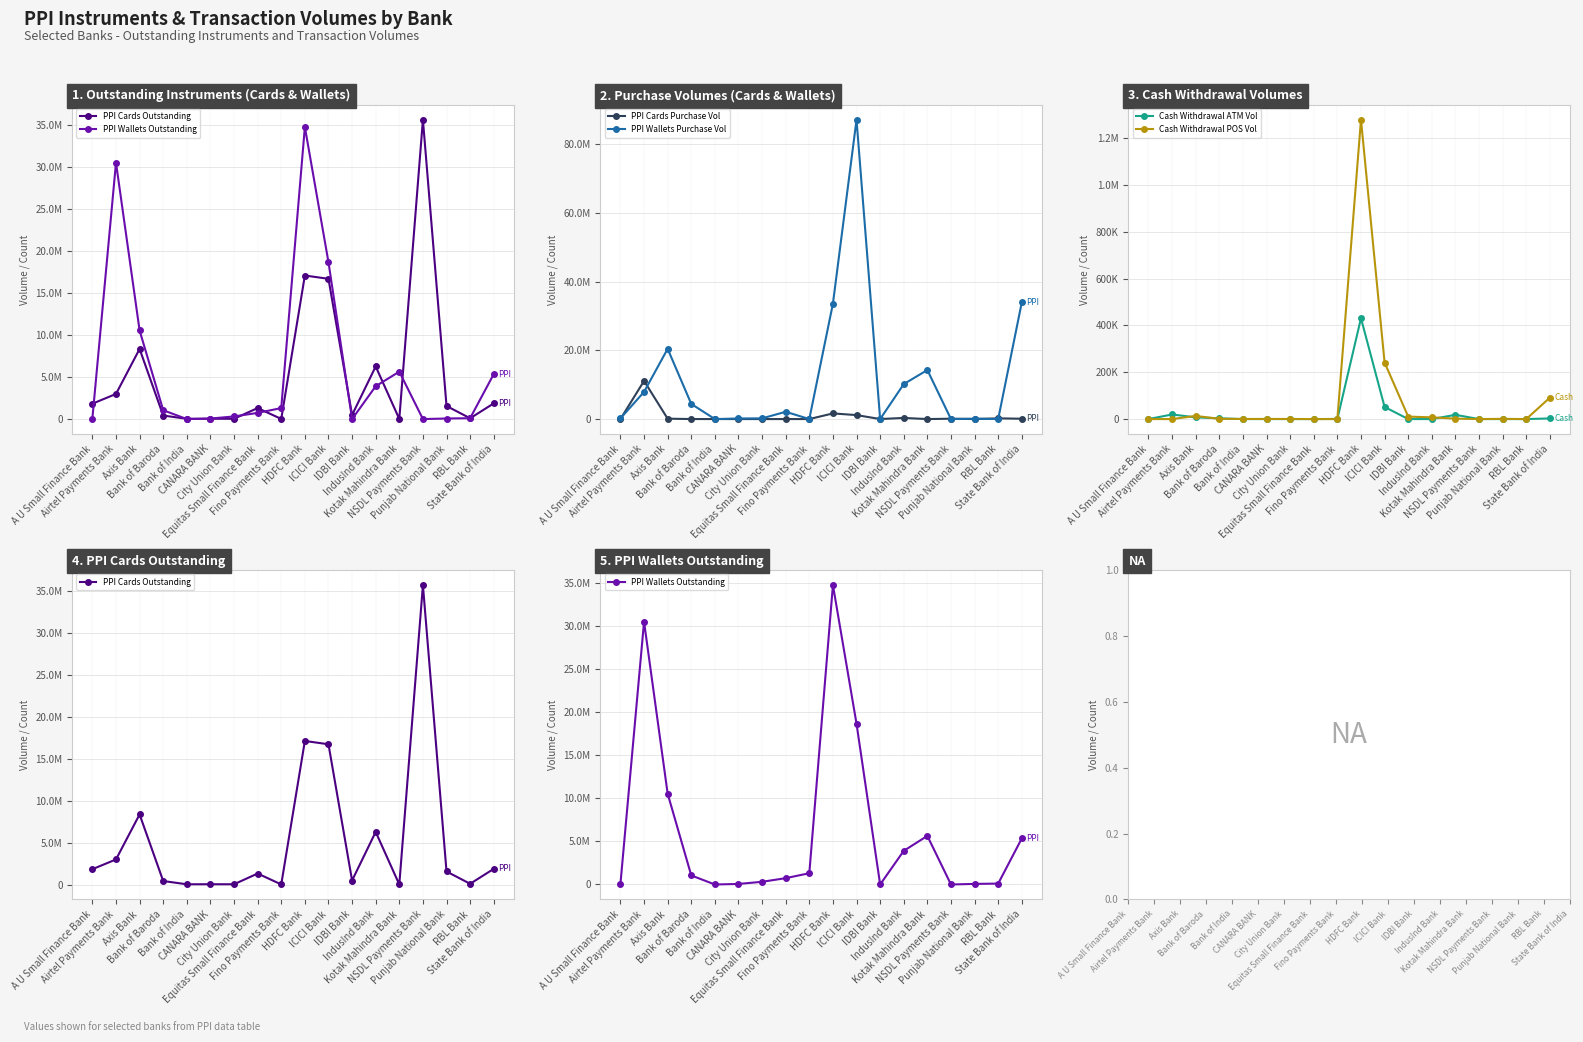

Rank the categories by Cash Withdrawal POS Vol value from lowest to highest.

A U Small Finance Bank, Airtel Payments Bank, Equitas Small Finance Bank, Fino Payments Bank, RBL Bank, NSDL Payments Bank, Bank of India, City Union Bank, CANARA BANK, Punjab National Bank, Bank of Baroda, Kotak Mahindra Bank, IndusInd Bank, IDBI Bank, Axis Bank, State Bank of India, ICICI Bank, HDFC Bank